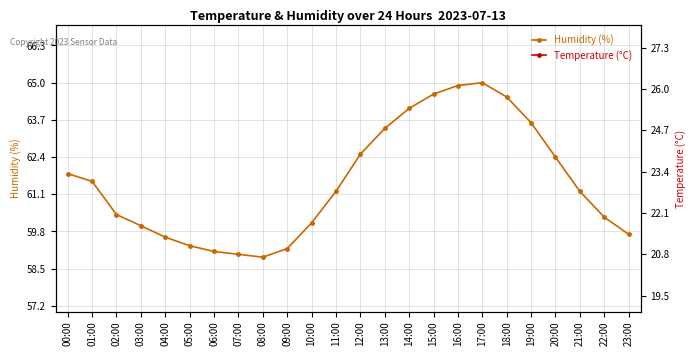

True or false: Humidity (%) has more than 2 interior local peaks.

False